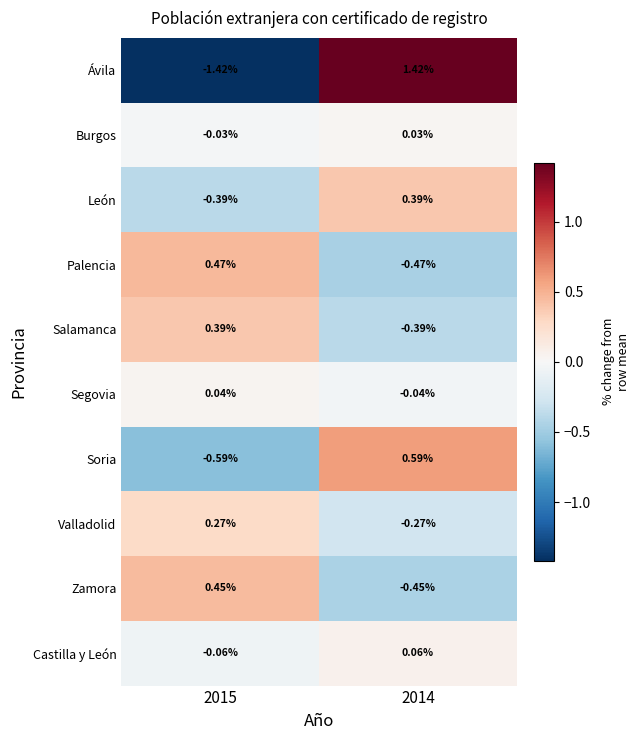

At which category is the sum across all series the highest?

2014